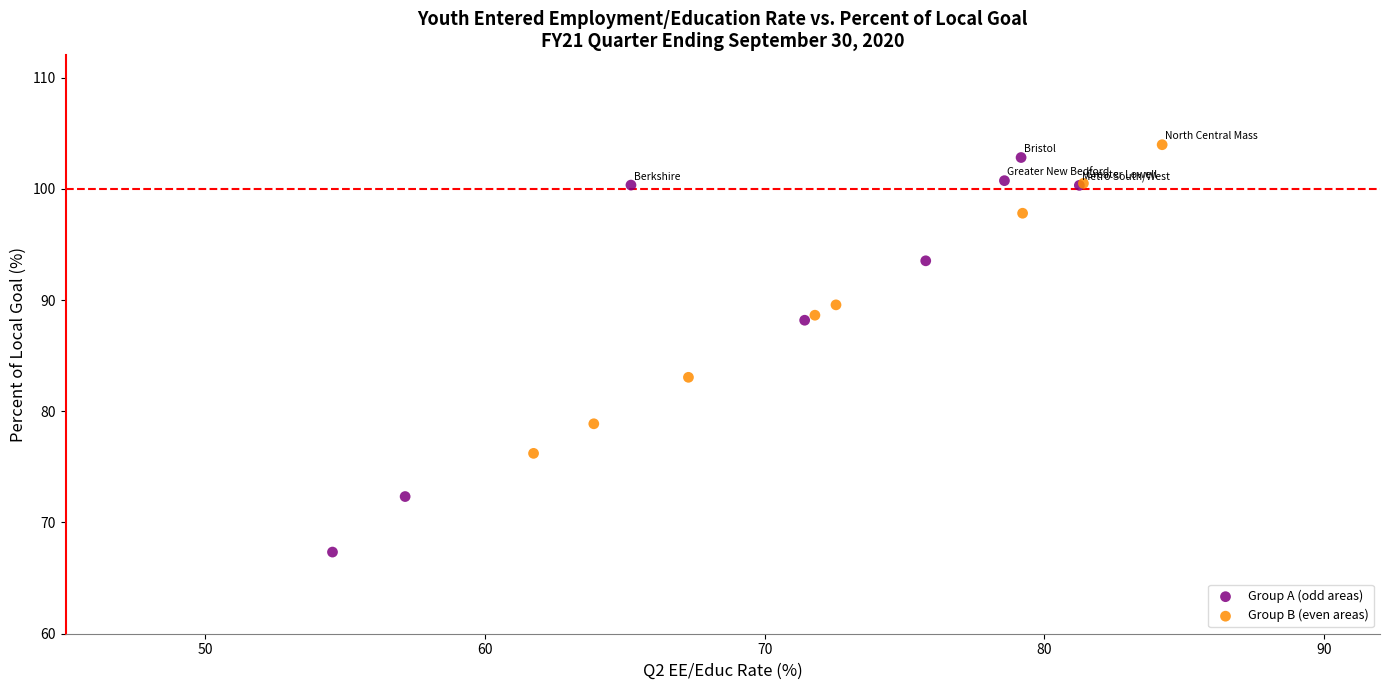

What are all the series names shown in the legend?

Group A (odd areas), Group B (even areas)